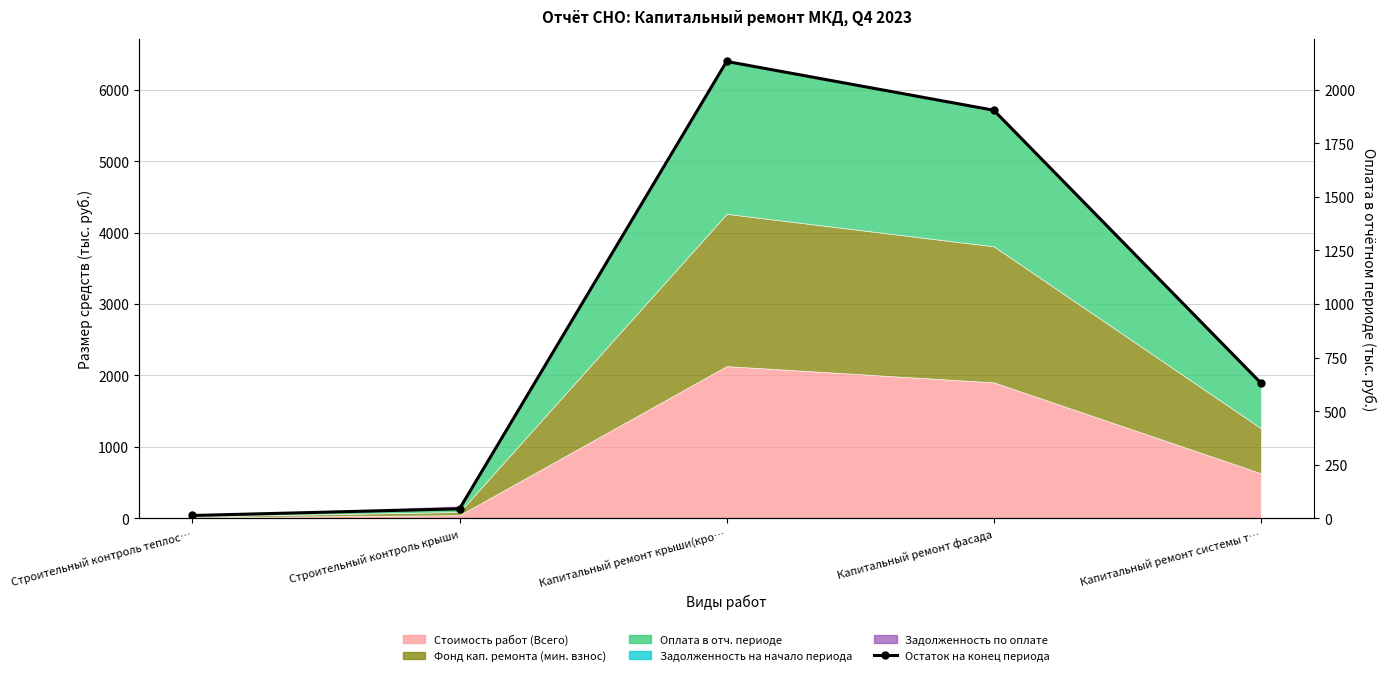

List the labels in order of value, smallest first.

Строительный контроль теплос…, Строительный контроль крыши, Капитальный ремонт системы т…, Капитальный ремонт фасада, Капитальный ремонт крыши(кро…